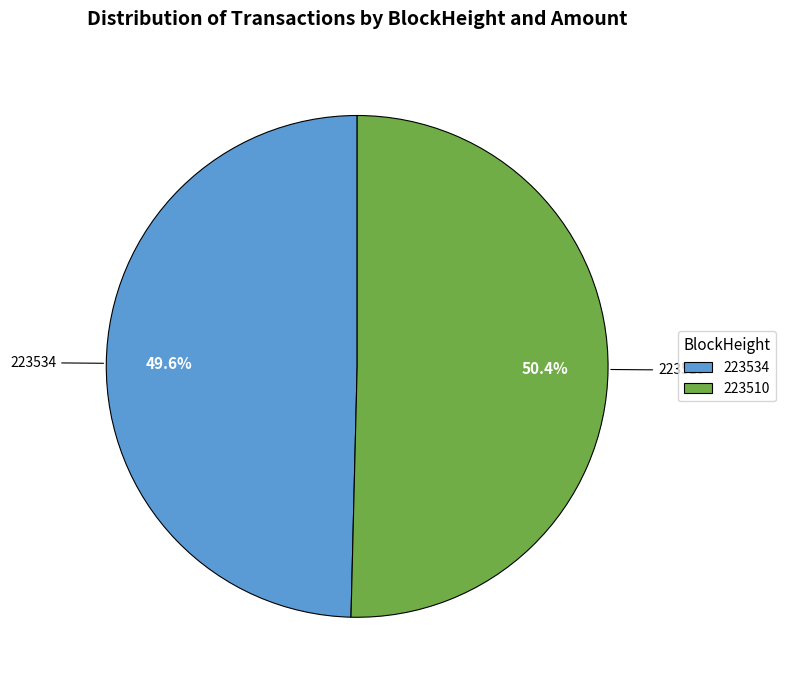

Combined, do 223510 and 223534 account for over 50%?

Yes